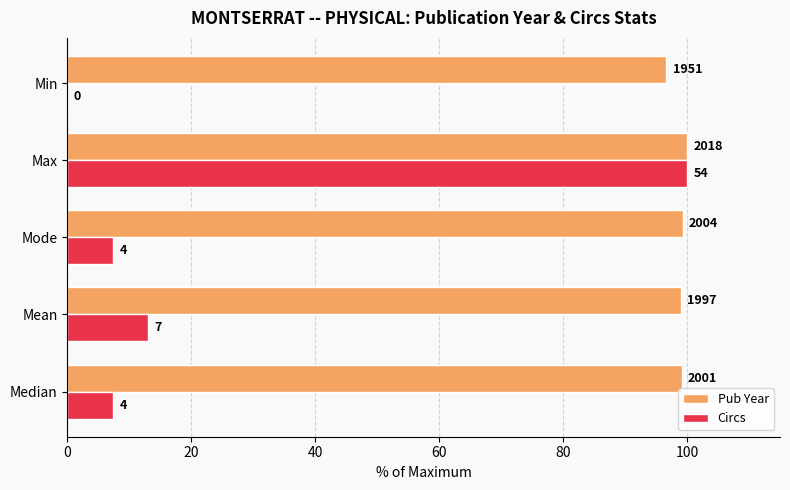

What is the average value of the Pub Year series?

98.8